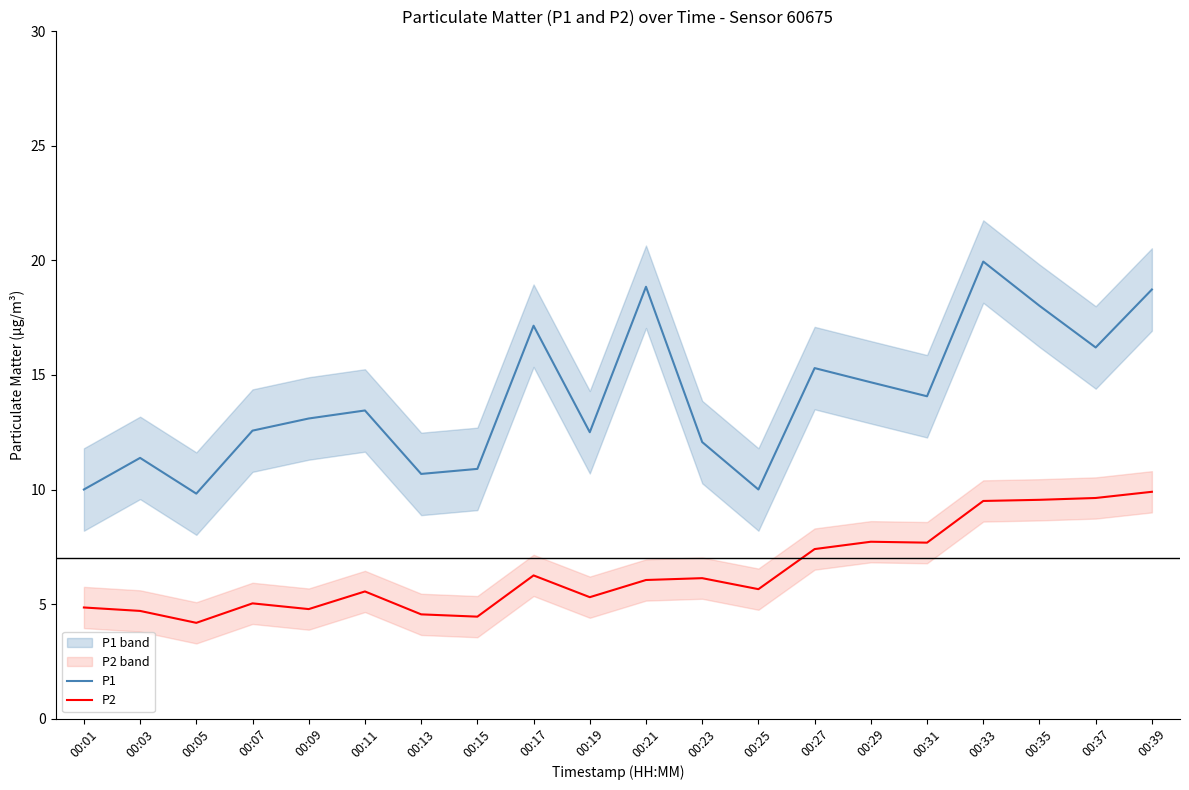

True or false: P1 has a value of 13.5 at 00:05.

False